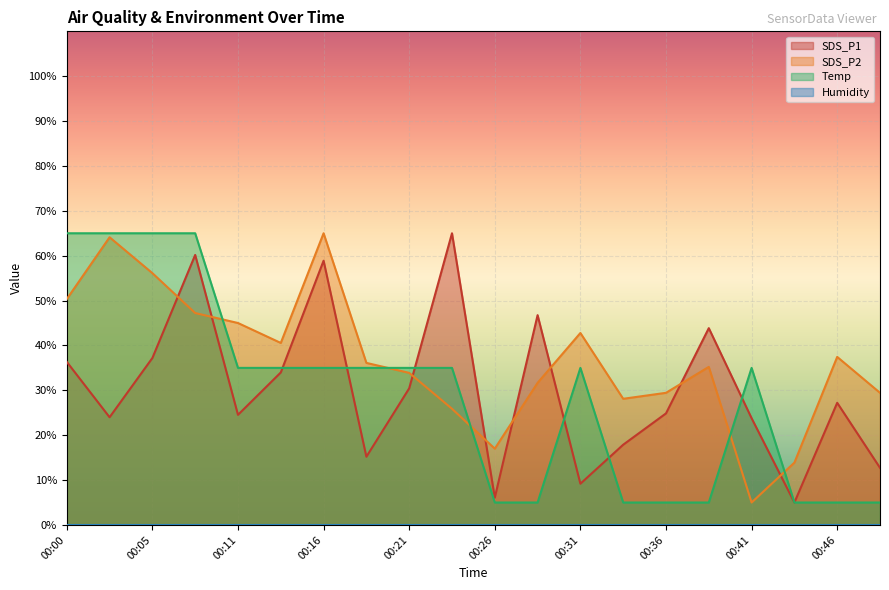

What is the spread (max minus min) of values at 00:36?

29.4